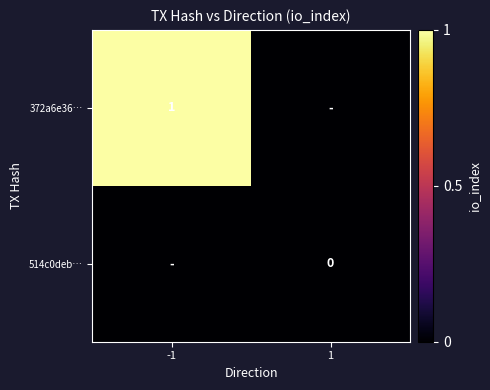

Rank the categories by 372a6e36… value from highest to lowest.

-1, 1